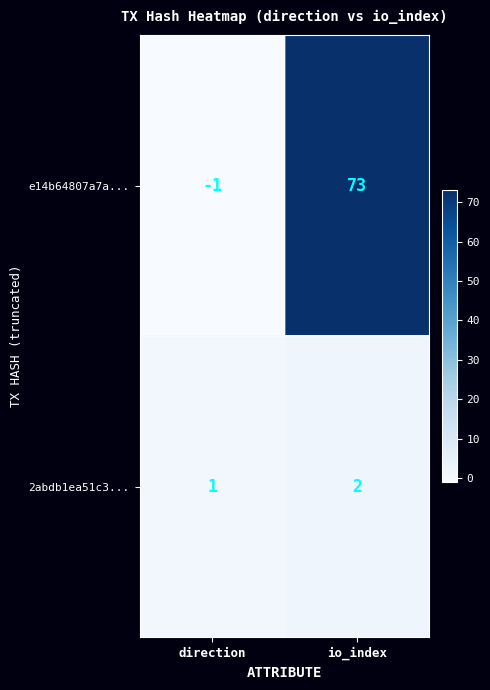

Reading right to left, extract all data points from this chart.

e14b64807a7a...: io_index=73	direction=-1
2abdb1ea51c3...: io_index=2	direction=1